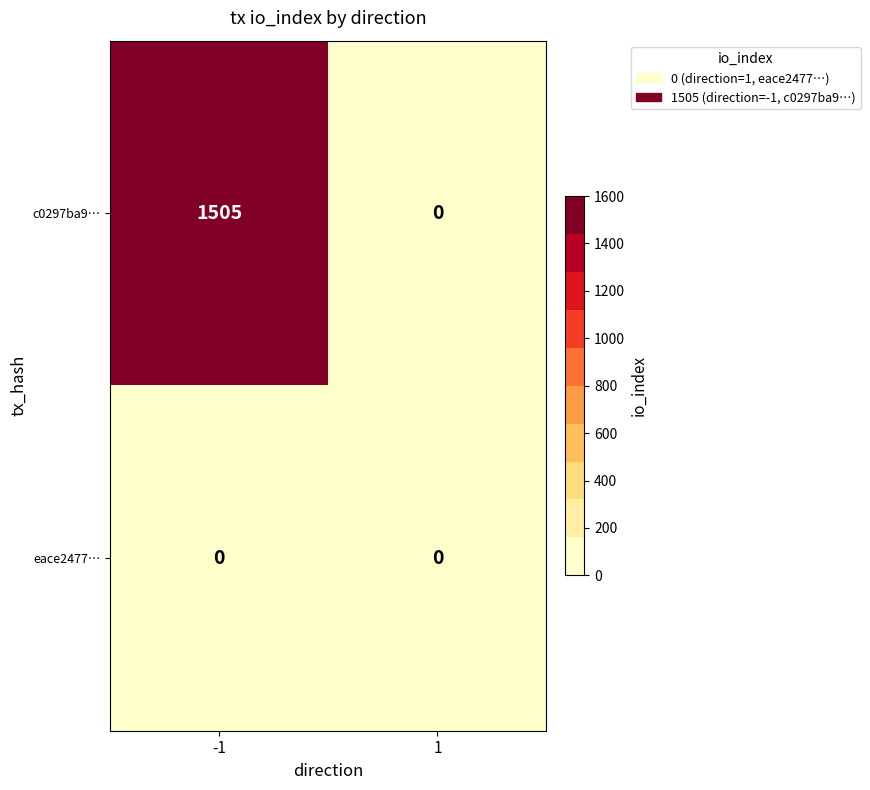

Reading right to left, extract all data points from this chart.

c0297ba9…: 0	1505
eace2477…: 0	0